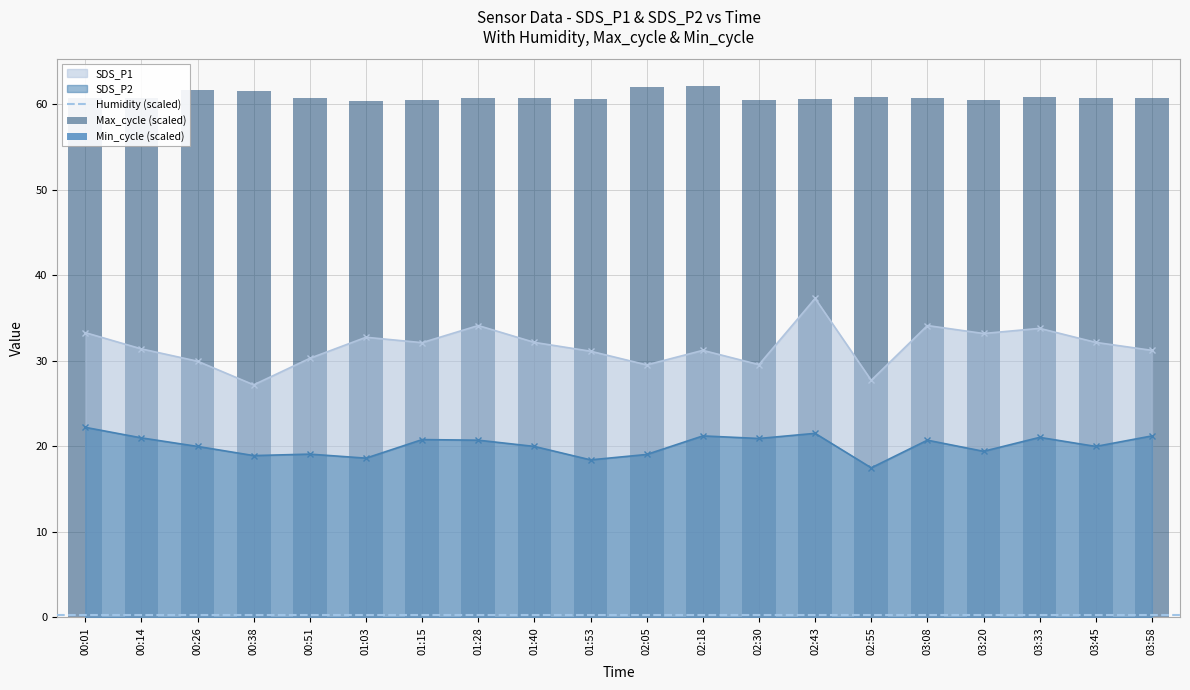

At which category does the chart reach its minimum across all series?

02:55